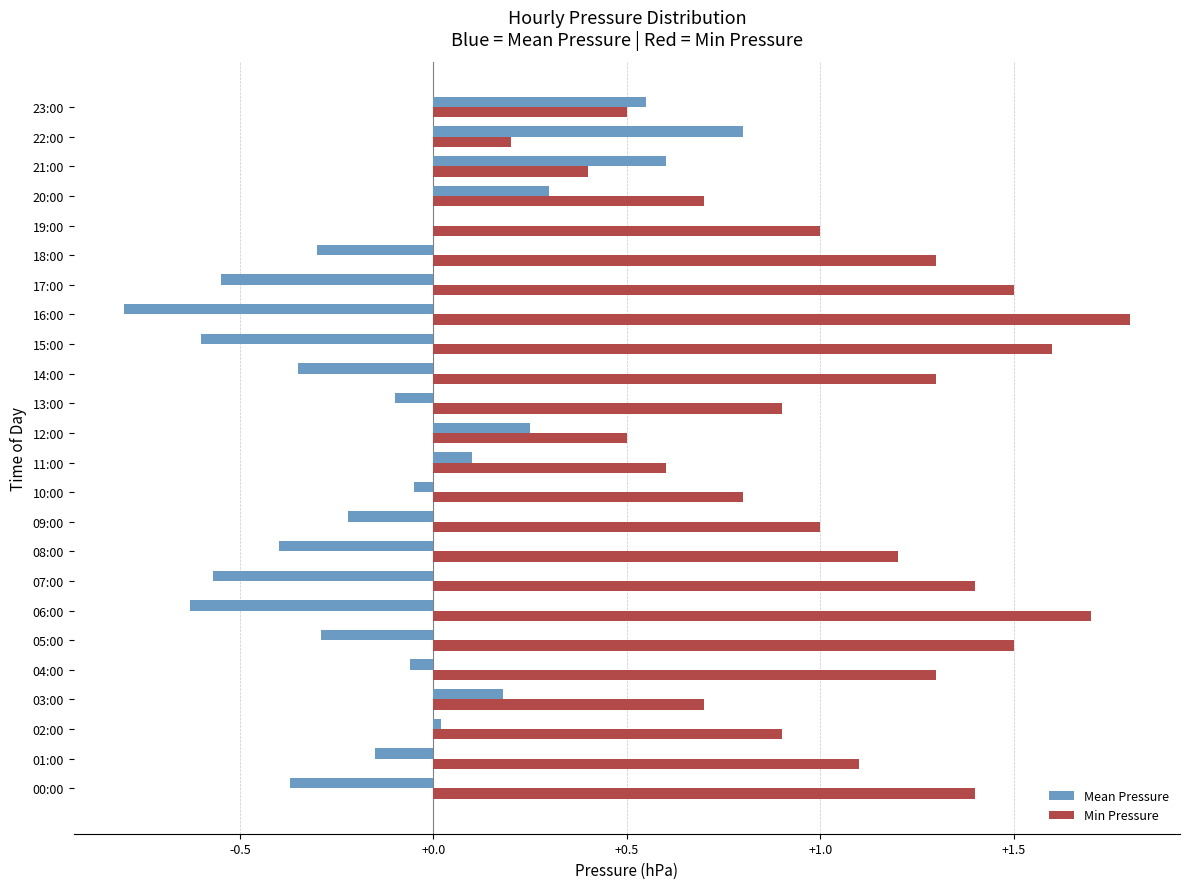

What is the maximum value shown in the chart?

1.8